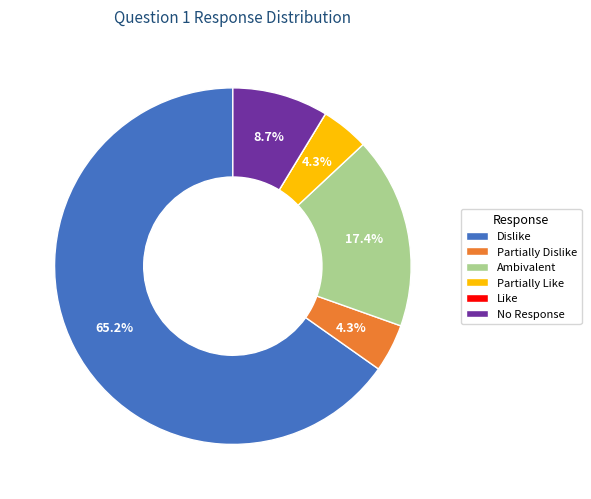

To the nearest percent, what portion does Dislike represent?

65%